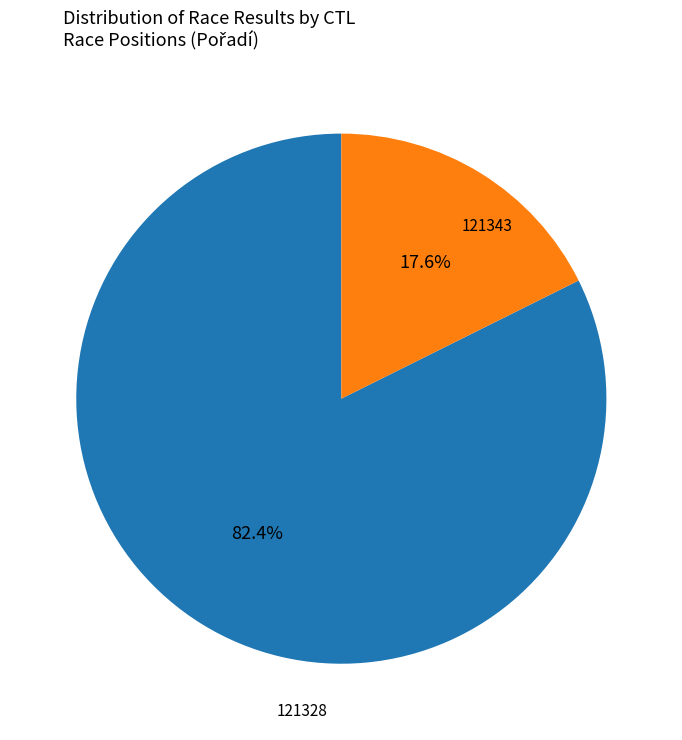

What percentage is NOT represented by 121328?

17.6%